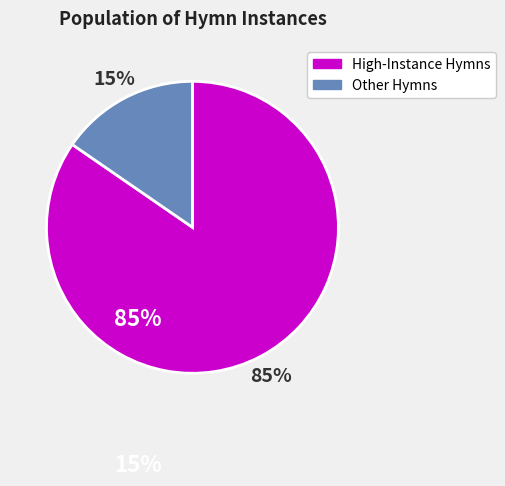

Is there any slice that represents more than half of the pie?

Yes